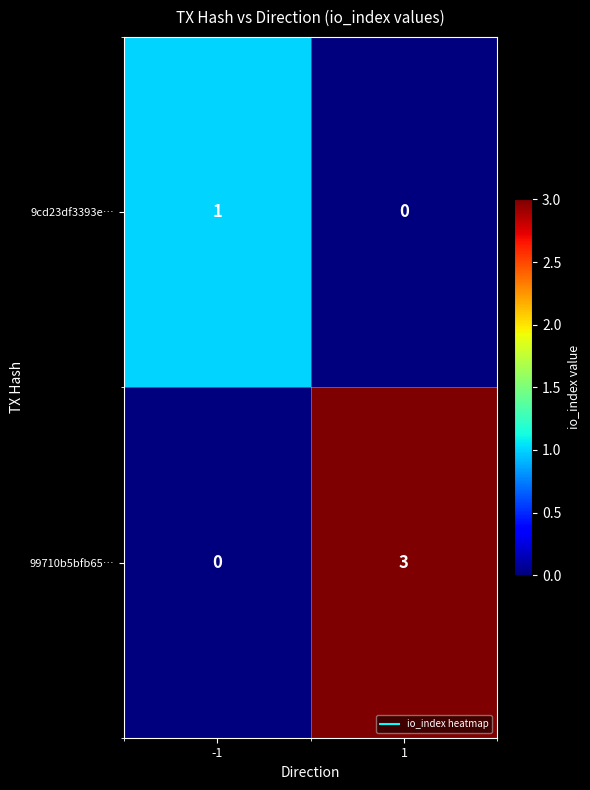

Which series has the largest total across all categories?

99710b5bfb65…